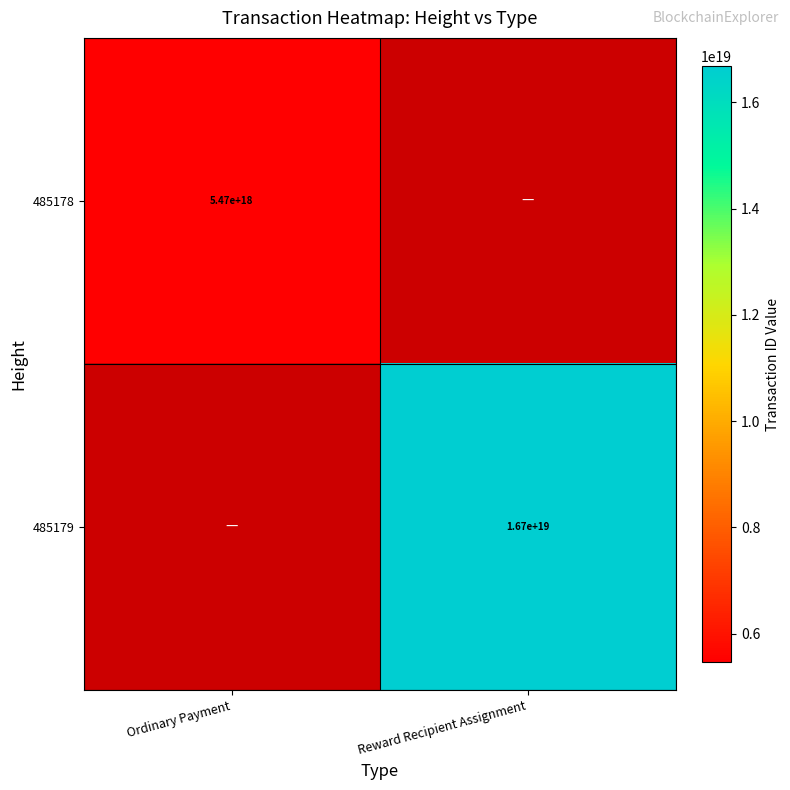

The value of 485178 at Ordinary Payment is 9624590389174896640. True or false?

False